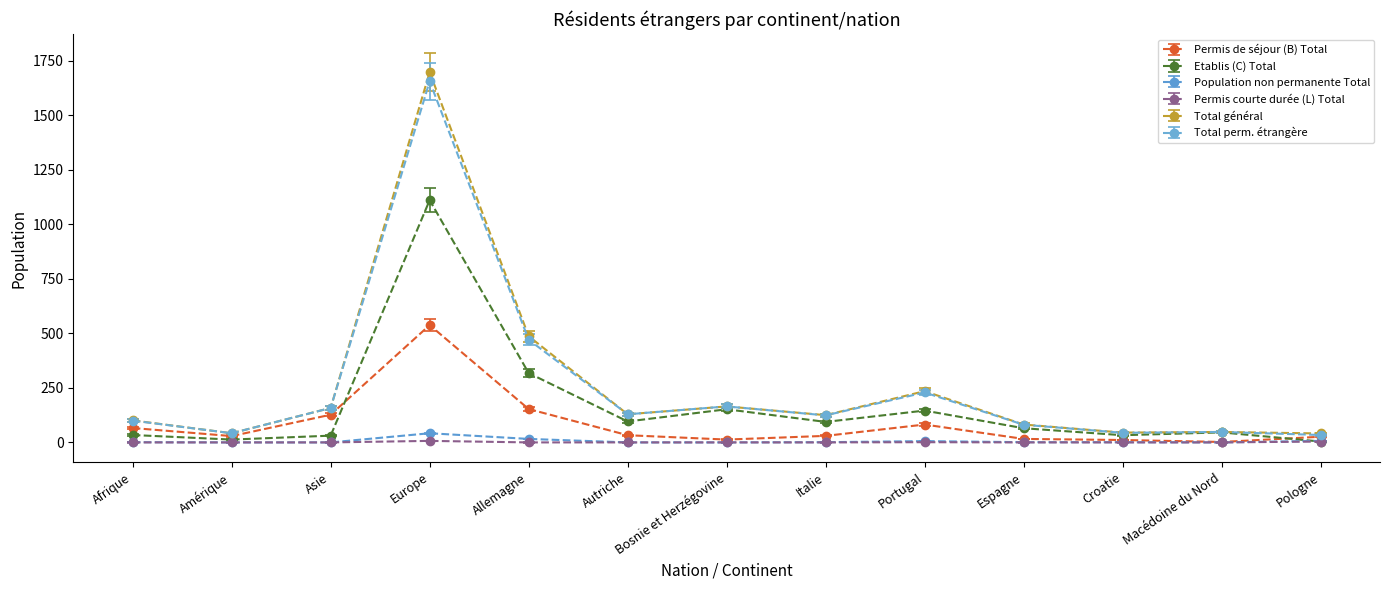

What is the label of the 13th point from the right?

Afrique